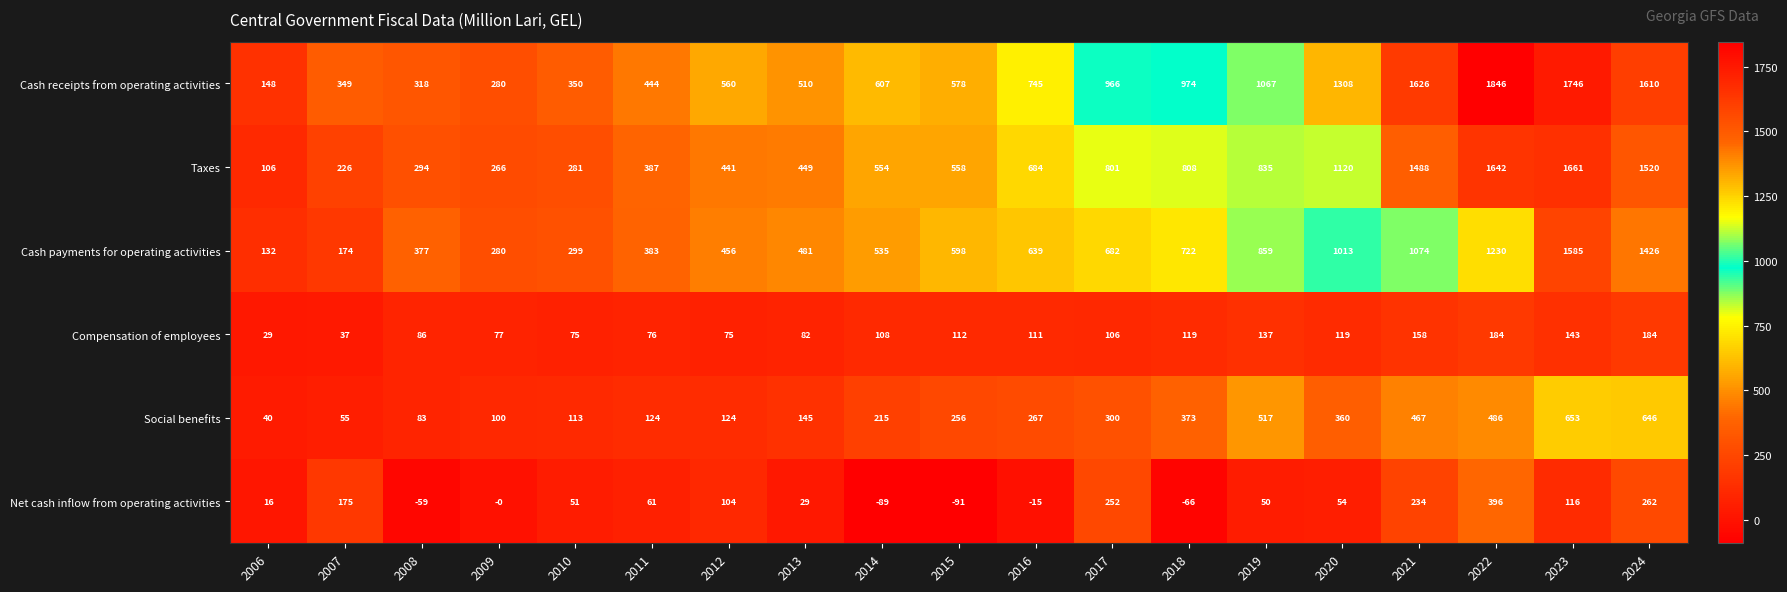

What is the average value of the Social benefits series?

280